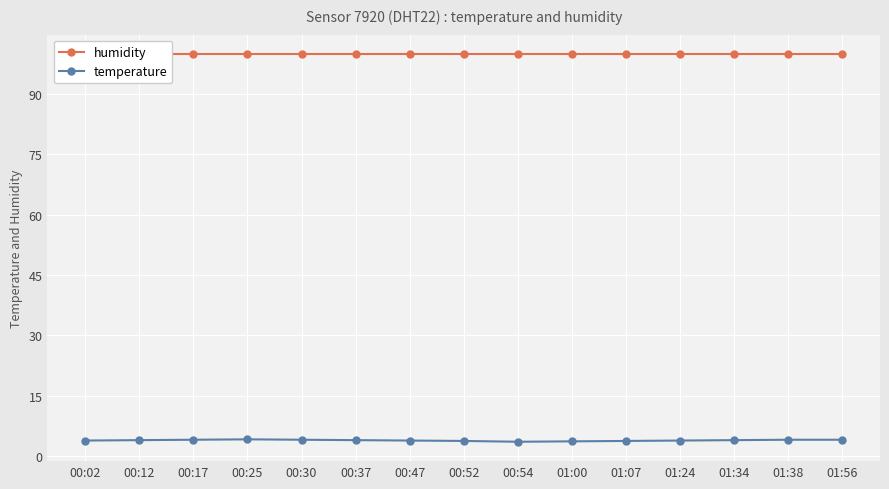

How many interior local peaks does the temperature series have?

1